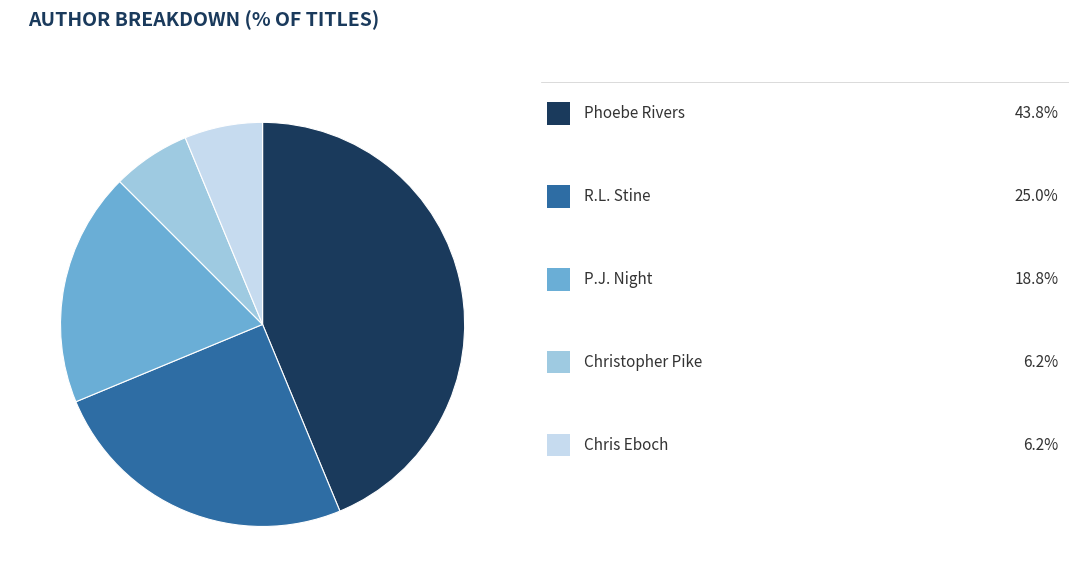

Is there a majority slice in this chart?

No